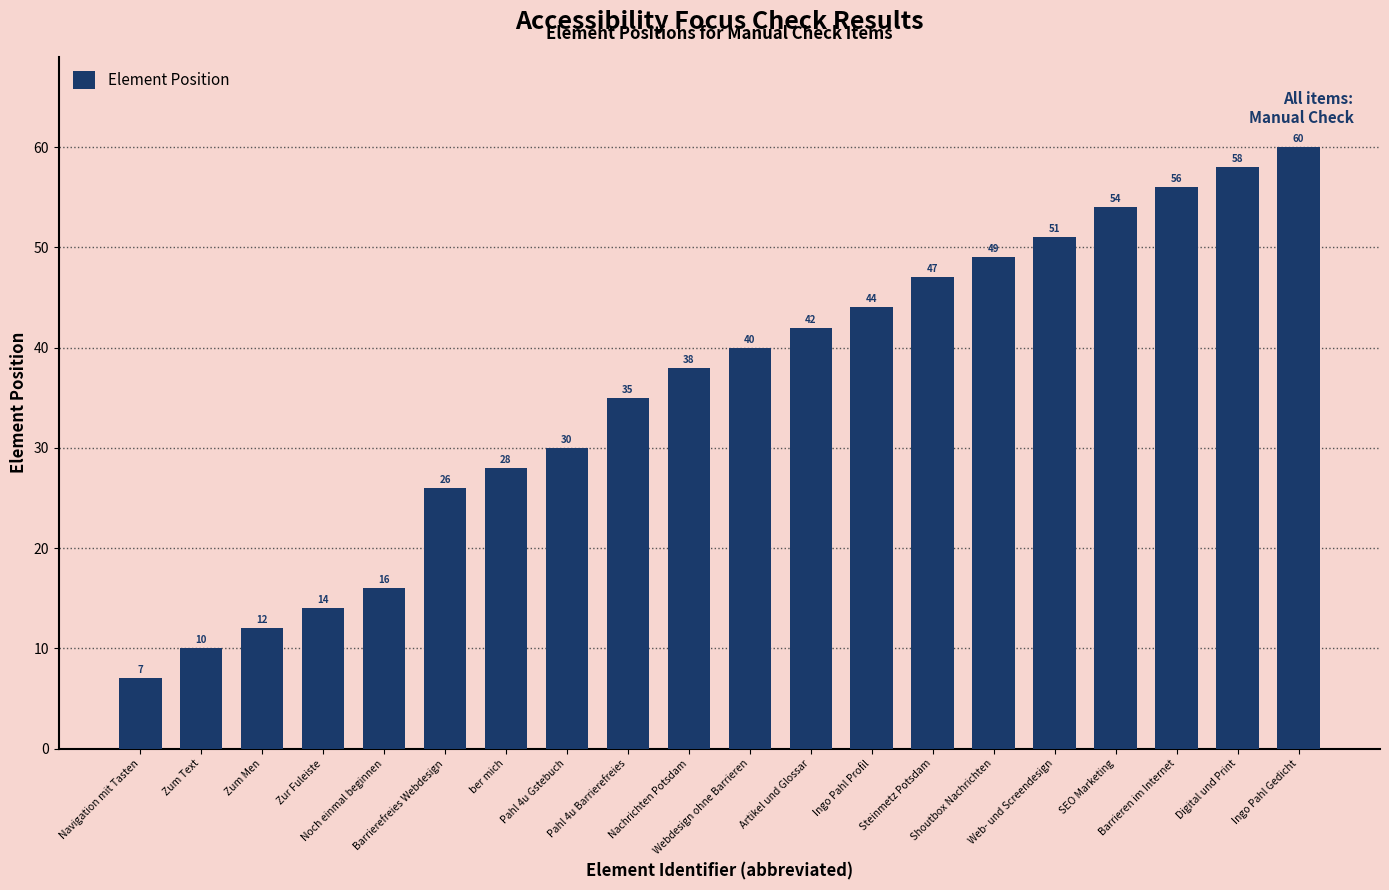

The value at Barrieren im Internet is 30. True or false?

False